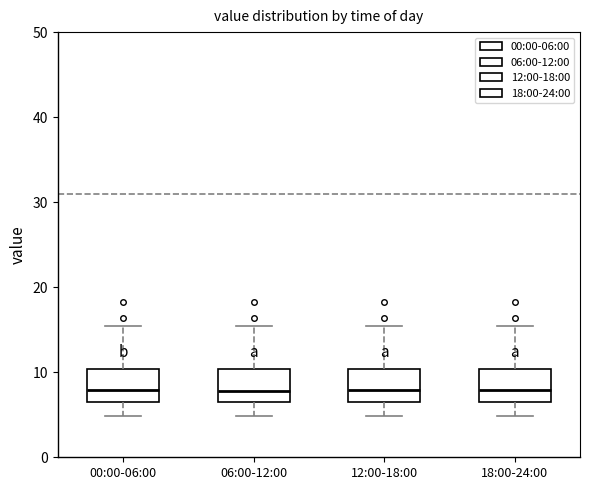

Where does the upper whisker of the box for 12:00-18:00 end on the y-axis? The values are not printed on the chart, so give them approximately, as read against the axis.

15